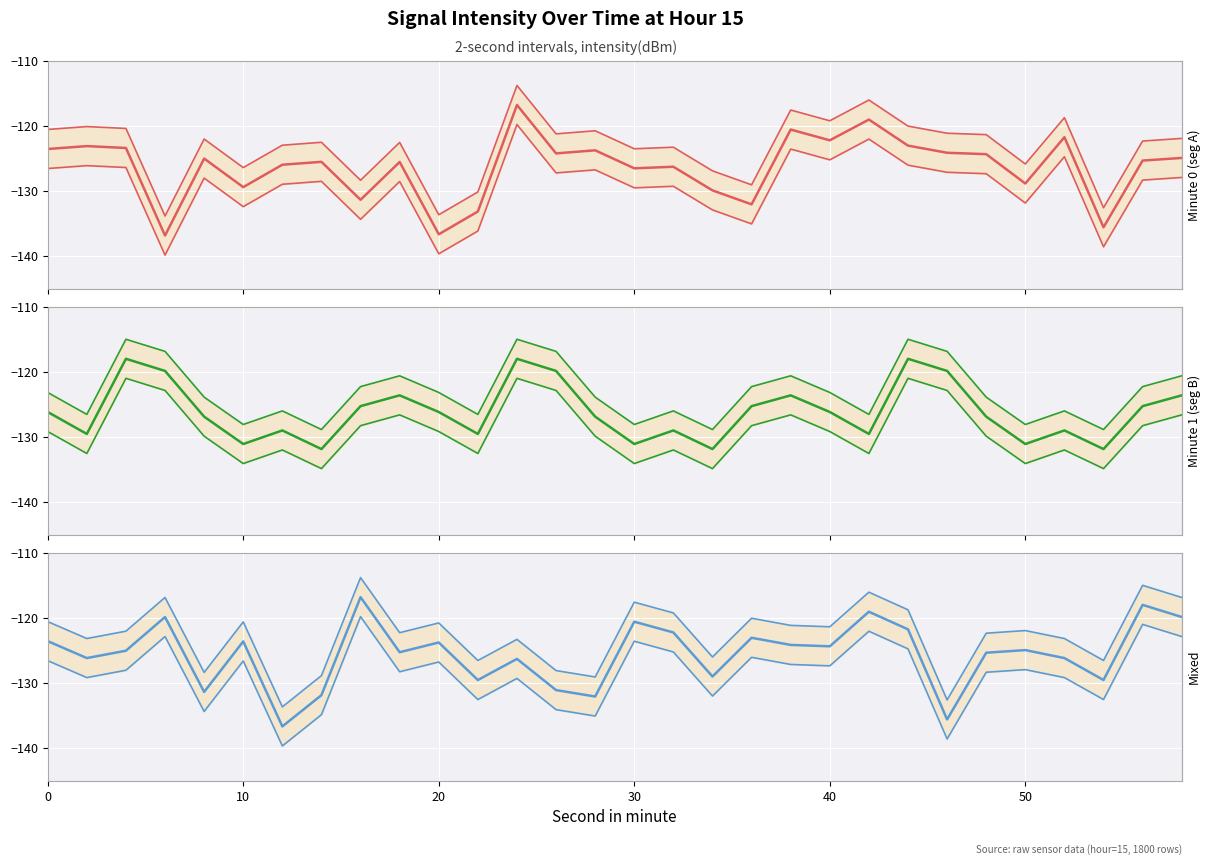

What is the value of the intensity_upper point at the 2nd from the left?

-123.1